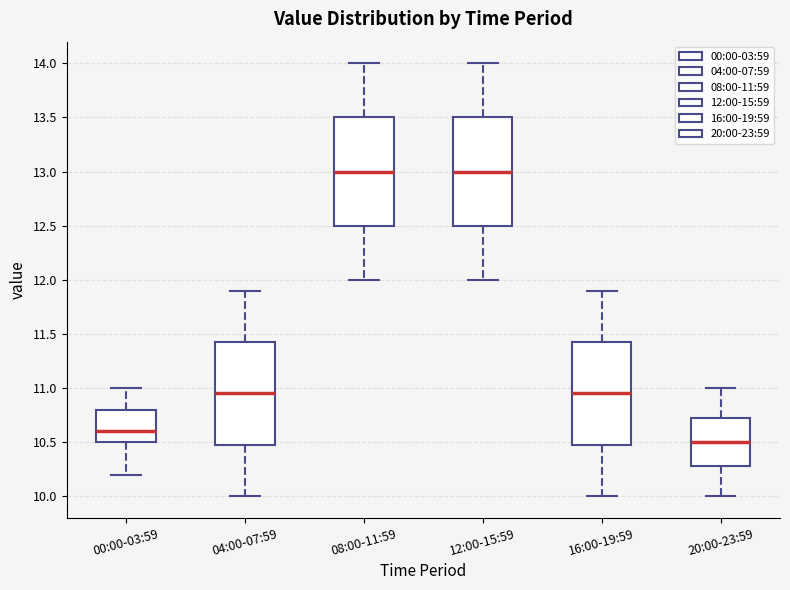

Reading left to right, read every box against the y-axis: the position of its median line, the range the box covers, and the ends of its whiskers. The values are not printed on the chart, so give them approximately, as read against the axis.

00:00-03:59: median 10.60, box 10.50 to 10.80, whiskers 10.20 to 11.00
04:00-07:59: median 10.95, box 10.50 to 11.45, whiskers 10.00 to 11.90
08:00-11:59: median 13.00, box 12.50 to 13.50, whiskers 12.00 to 14.00
12:00-15:59: median 13.00, box 12.50 to 13.50, whiskers 12.00 to 14.00
16:00-19:59: median 10.95, box 10.50 to 11.45, whiskers 10.00 to 11.90
20:00-23:59: median 10.50, box 10.30 to 10.75, whiskers 10.00 to 11.00